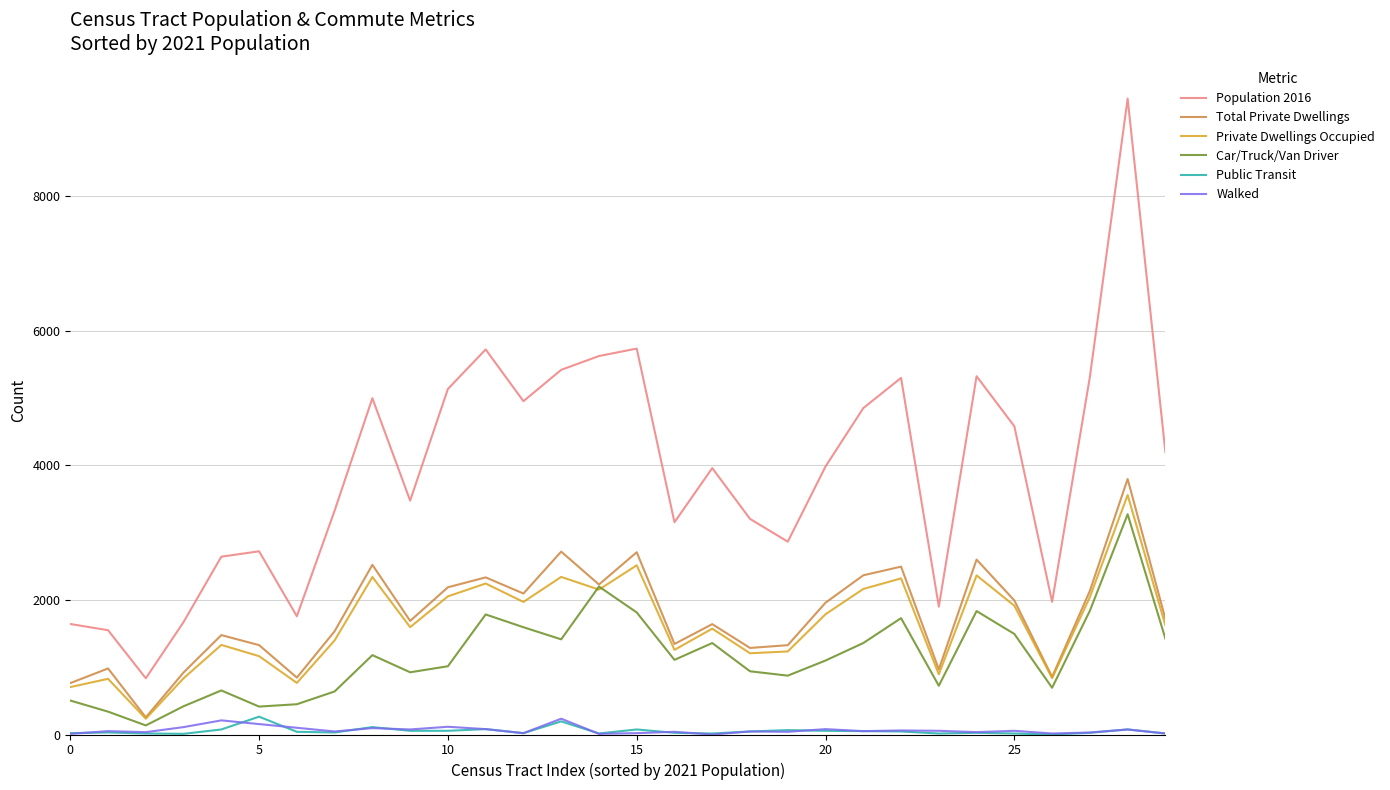

Which series has the largest range (max minus min)?

Population 2016